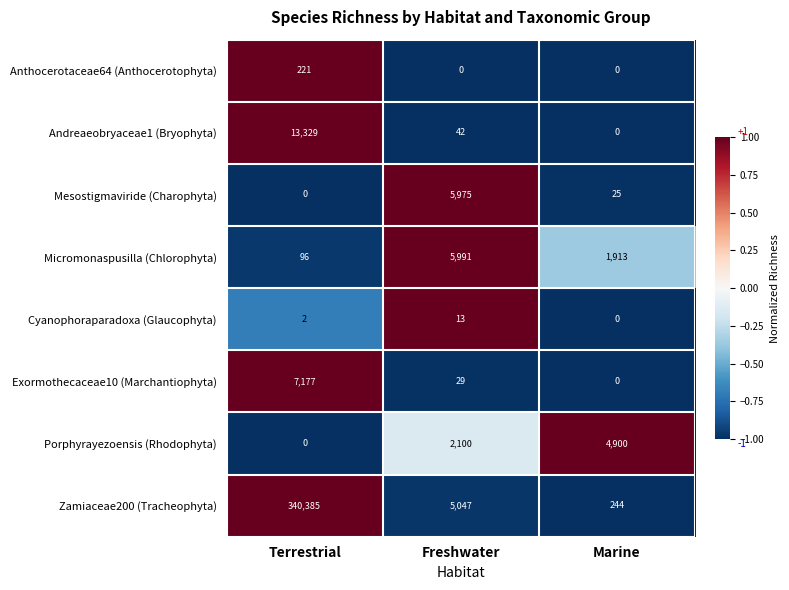

Reading left to right, transcribe all the data shown in this chart.

Anthocerotaceae64 (Anthocerotophyta): Terrestrial=221	Freshwater=0	Marine=0
Andreaeobryaceae1 (Bryophyta): Terrestrial=13329	Freshwater=42	Marine=0
Mesostigmaviride (Charophyta): Terrestrial=0	Freshwater=5975	Marine=25
Micromonaspusilla (Chlorophyta): Terrestrial=96	Freshwater=5991	Marine=1913
Cyanophoraparadoxa (Glaucophyta): Terrestrial=2	Freshwater=13	Marine=0
Exormothecaceae10 (Marchantiophyta): Terrestrial=7177	Freshwater=29	Marine=0
Porphyrayezoensis (Rhodophyta): Terrestrial=0	Freshwater=2100	Marine=4900
Zamiaceae200 (Tracheophyta): Terrestrial=340385	Freshwater=5047	Marine=244